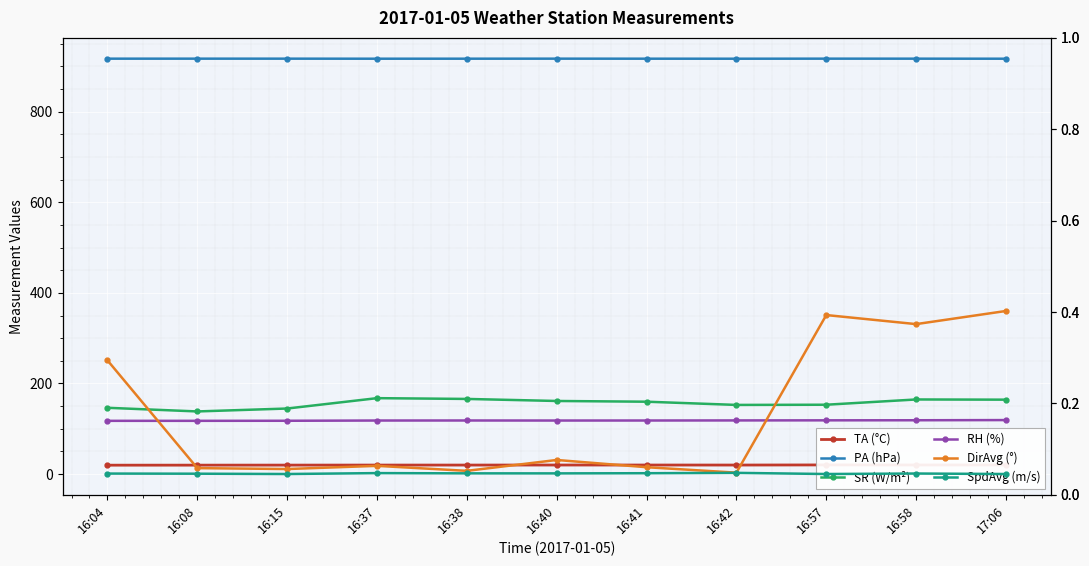

Which series has the largest total across all categories?

PA (hPa)